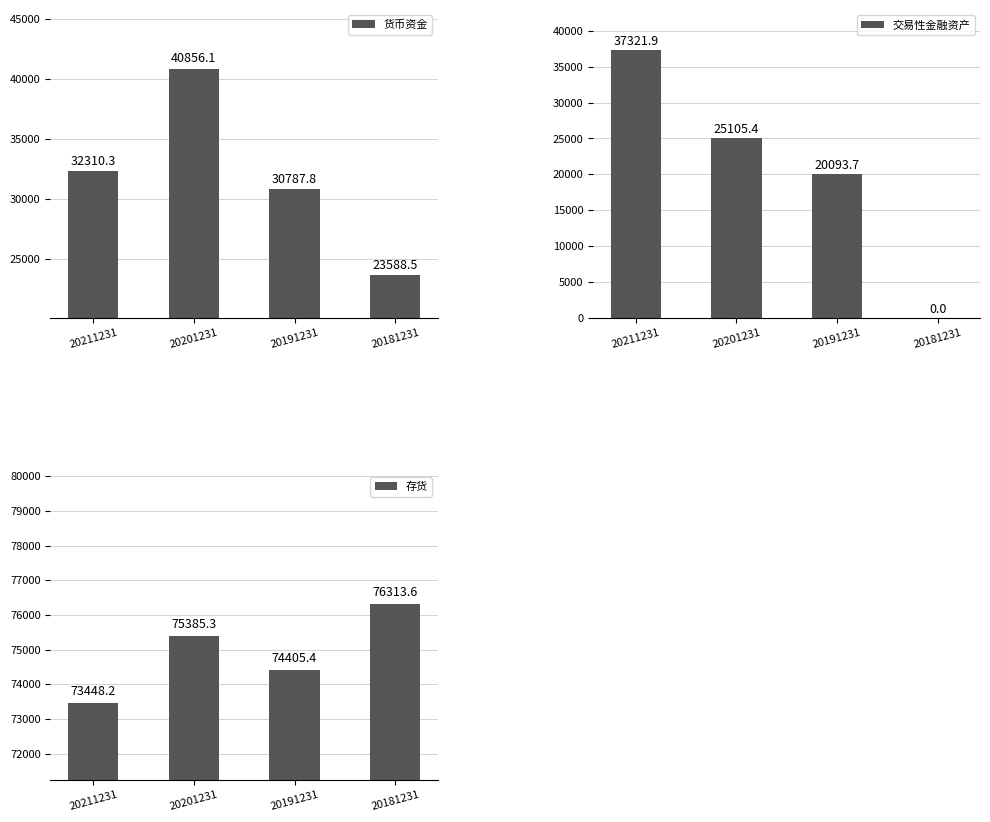

What is the value of the 存货 bar at the 2nd from the left?

75385.3